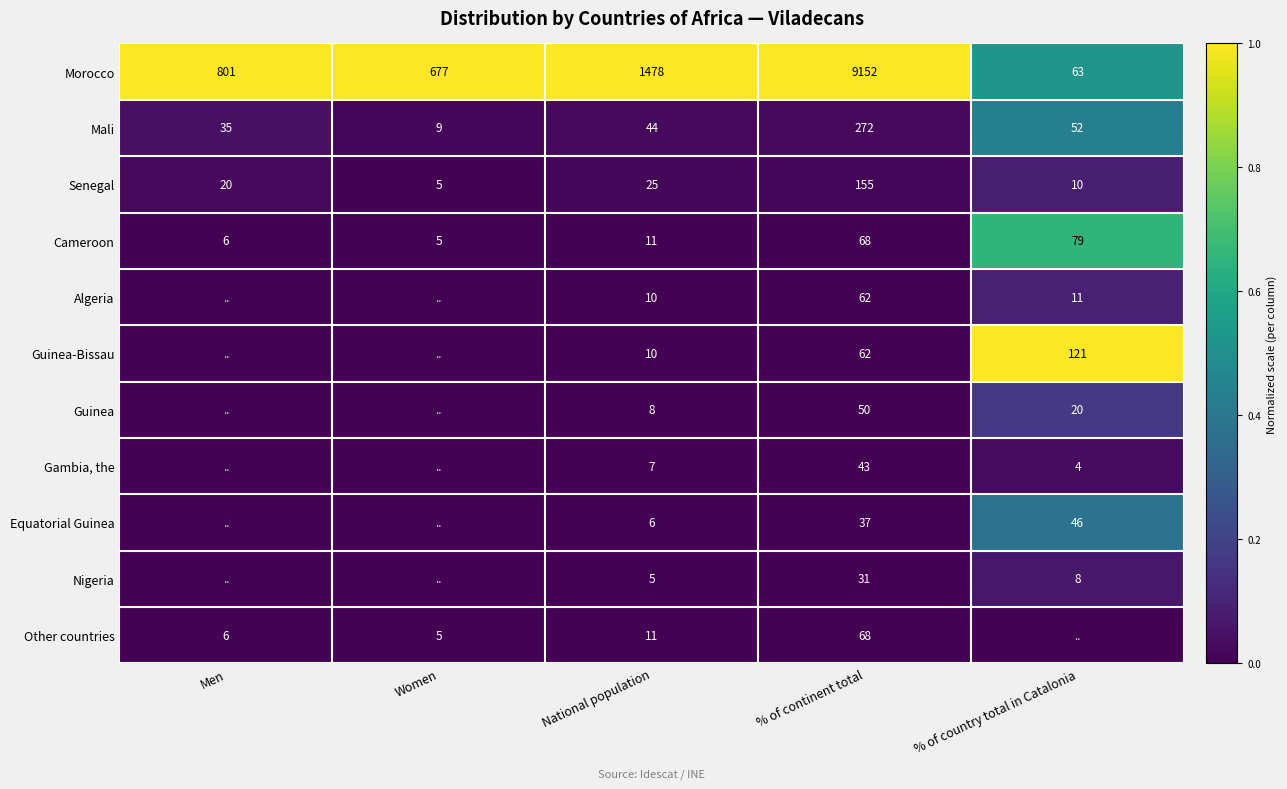

What is the minimum value for Mali?

9